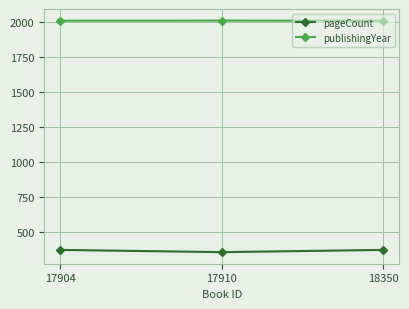

At 17904, list the series in order from largest to smallest.

publishingYear, pageCount